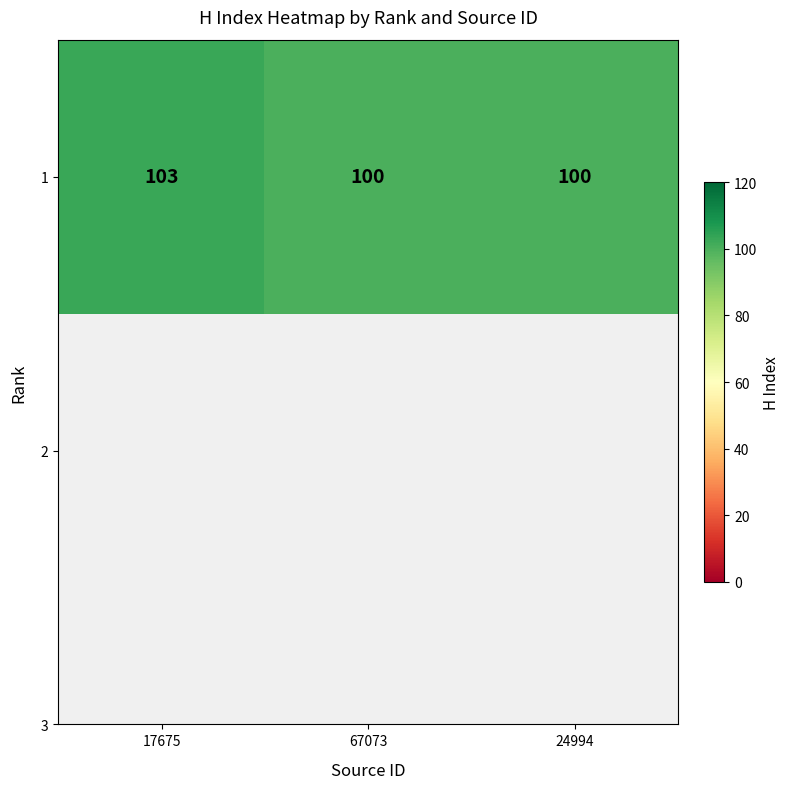

What is the ratio of the value at 17675 to the value at 67073?

1.0